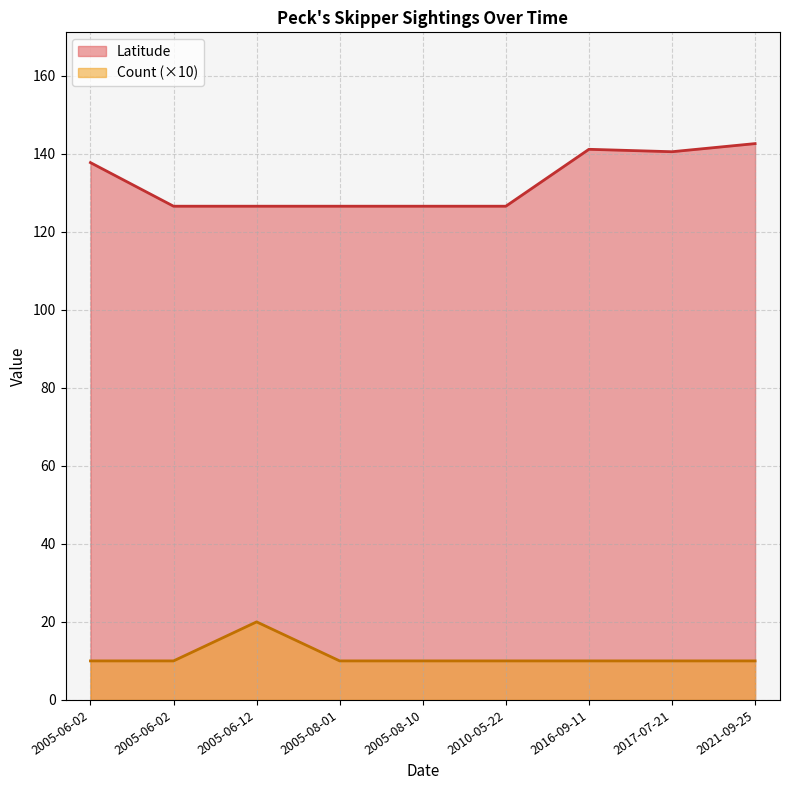

At which label does Count reach its minimum?

2005-06-02